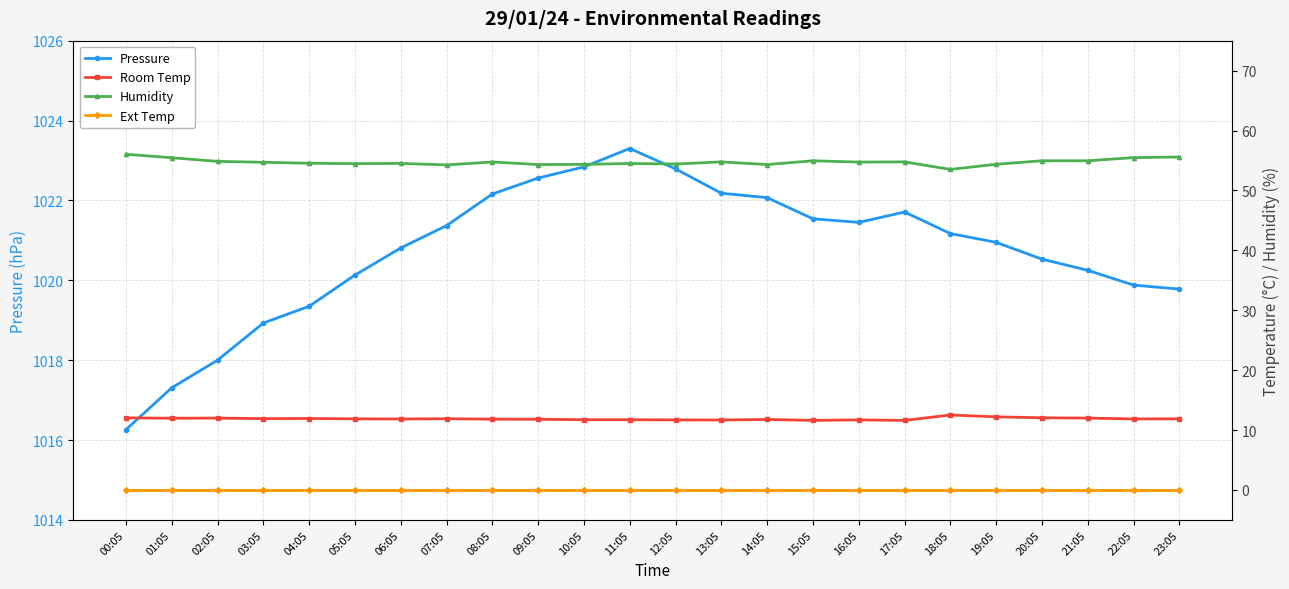

In Humidity, how many points are higher than both neighbors (excluding endpoints)?

6